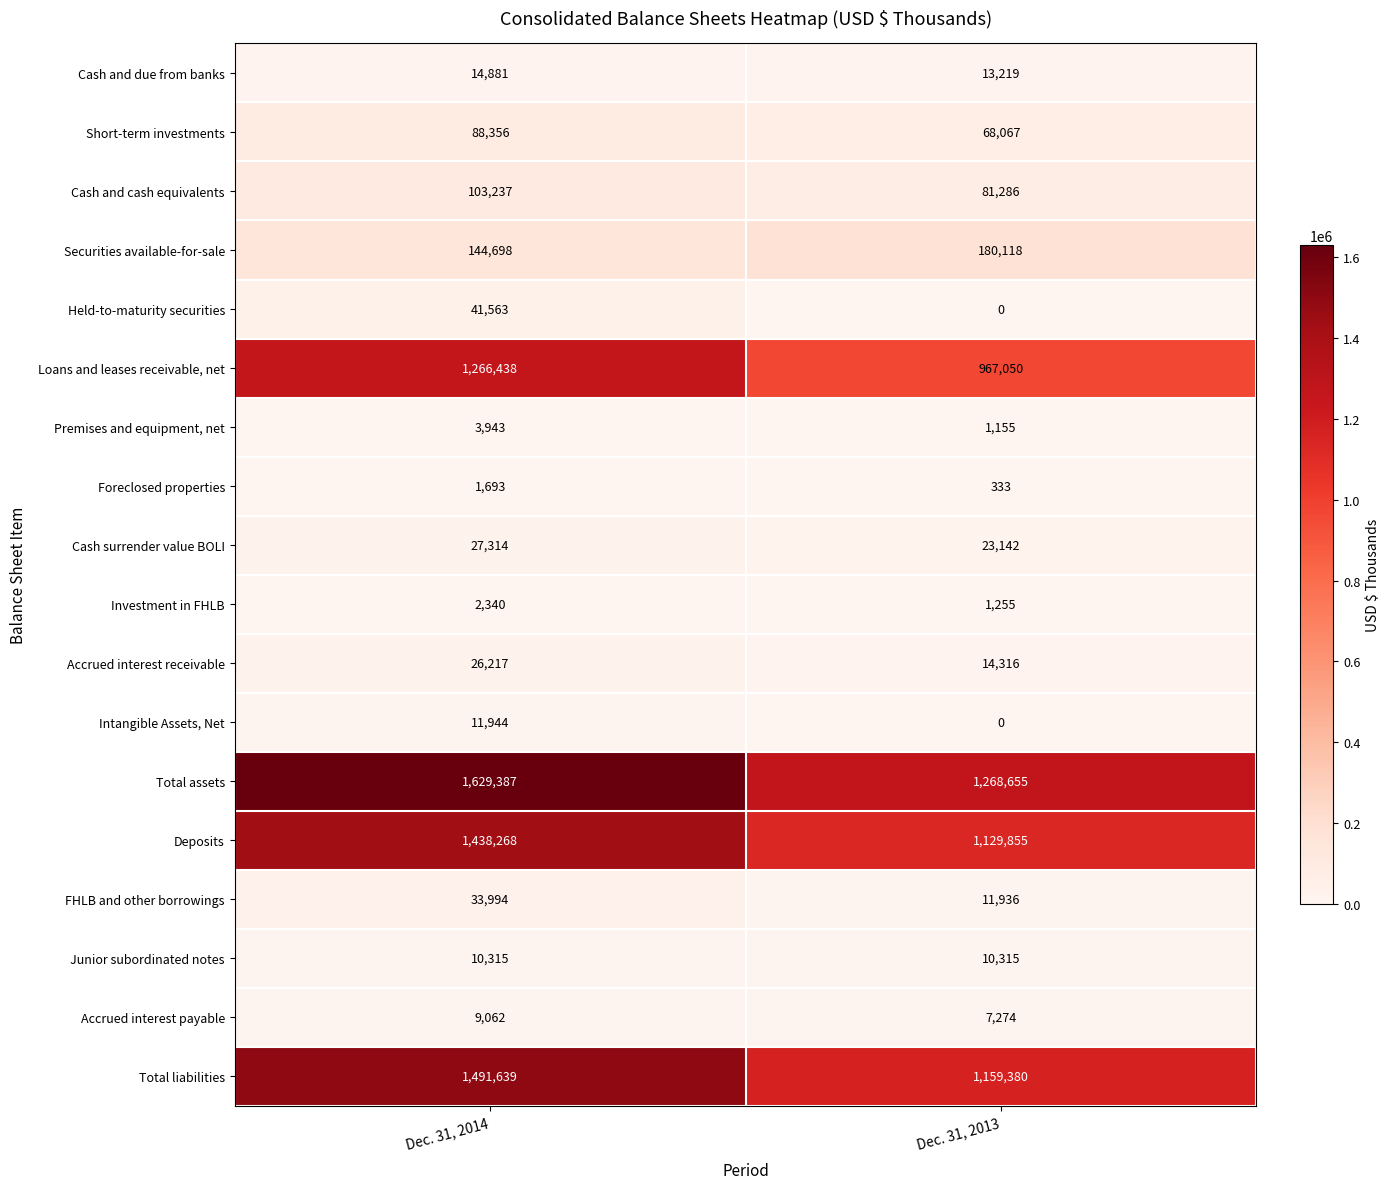

What is the difference between the Accrued interest receivable values at Dec. 31, 2013 and Dec. 31, 2014?

11901